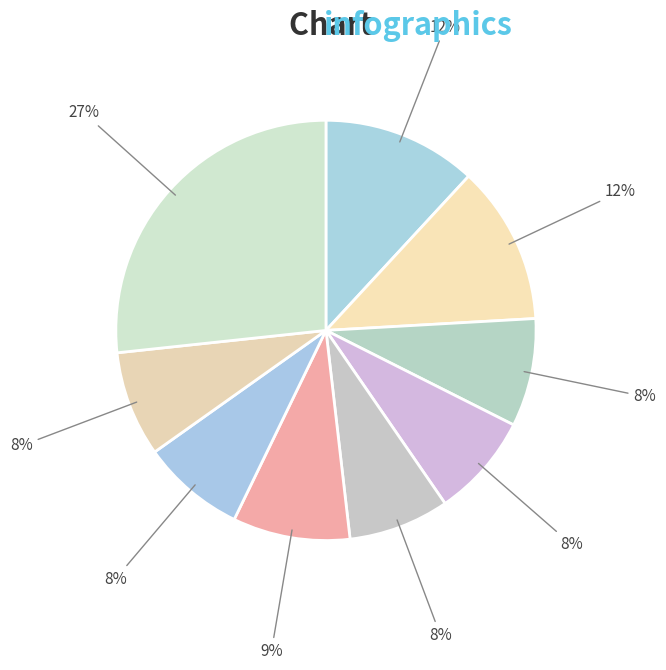

Does any single category account for the majority?

No